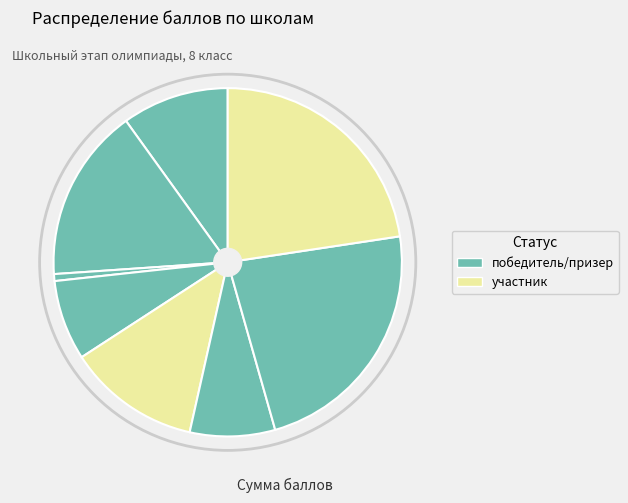

How many segments does this pie chart have?

8